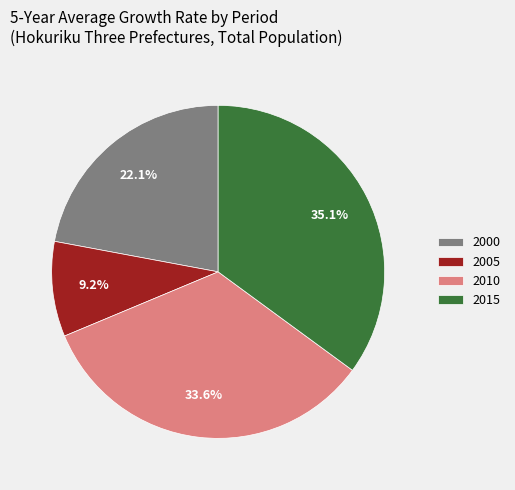

Does any single category account for the majority?

No